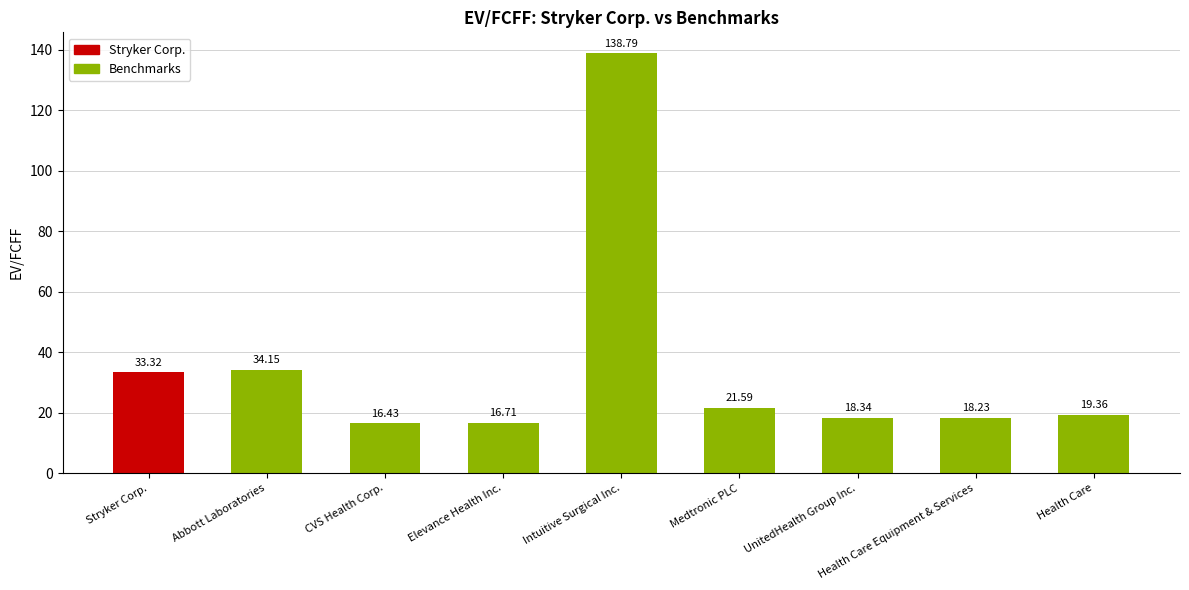

What is the label of the 2nd bar from the right?

Health Care Equipment & Services